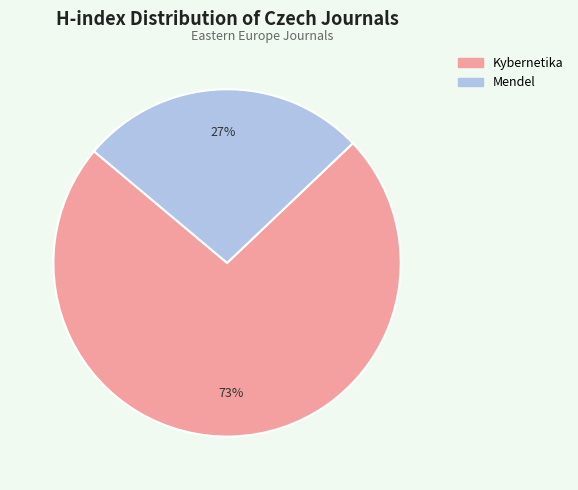

How many slices are in this pie chart?

2